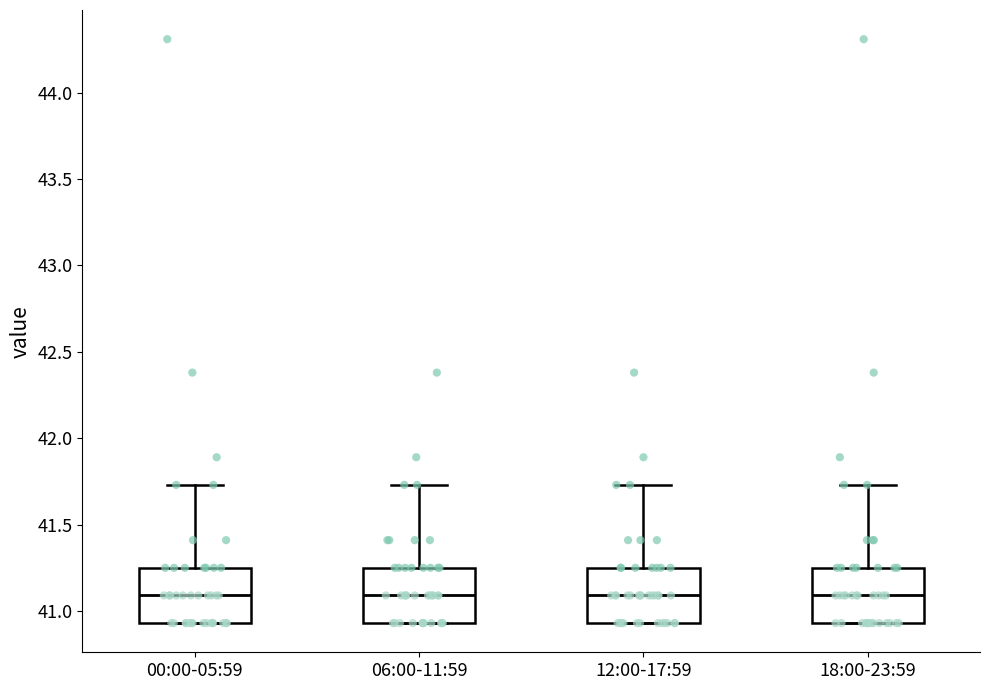

Where does the upper whisker of the box for 06:00-11:59 end on the y-axis? The values are not printed on the chart, so give them approximately, as read against the axis.

41.75